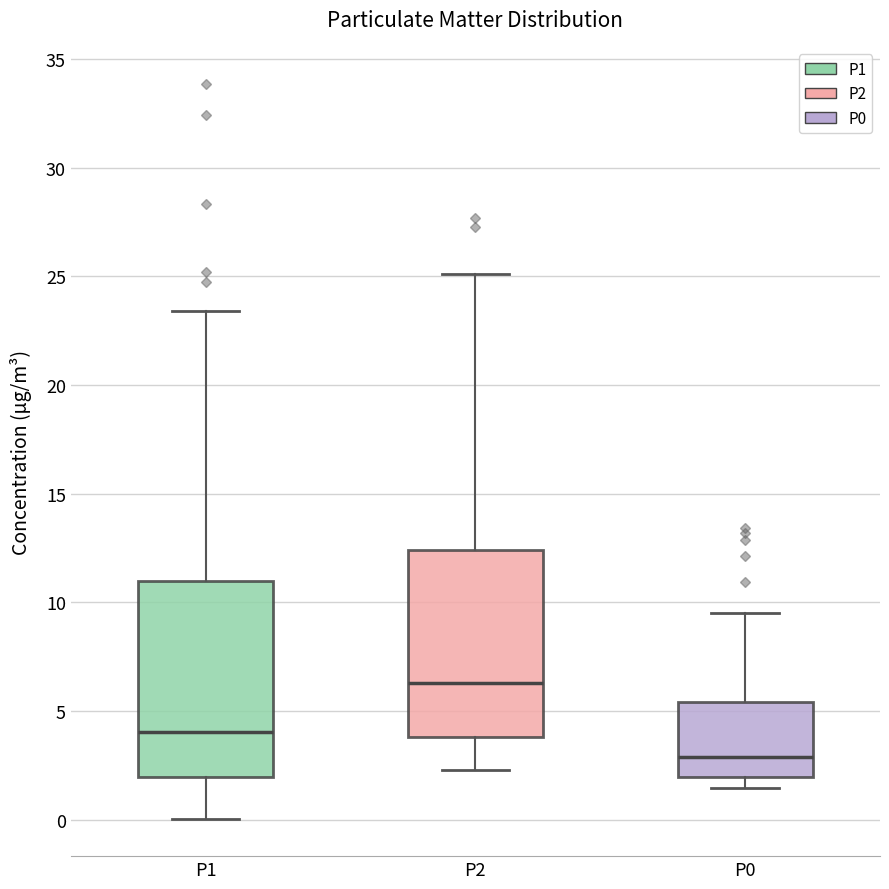

Reading left to right, transcribe this box plot: for each box, give where its median line is, the range the box spans, and where its two whiskers end, as read against the y-axis. The values are not printed on the chart, so give them approximately, as read against the axis.

P1: median 4.0, box 2.0 to 11.0, whiskers 0.0 to 23.5
P2: median 6.5, box 4.0 to 12.5, whiskers 2.5 to 25.0
P0: median 3.0, box 2.0 to 5.5, whiskers 1.5 to 9.5